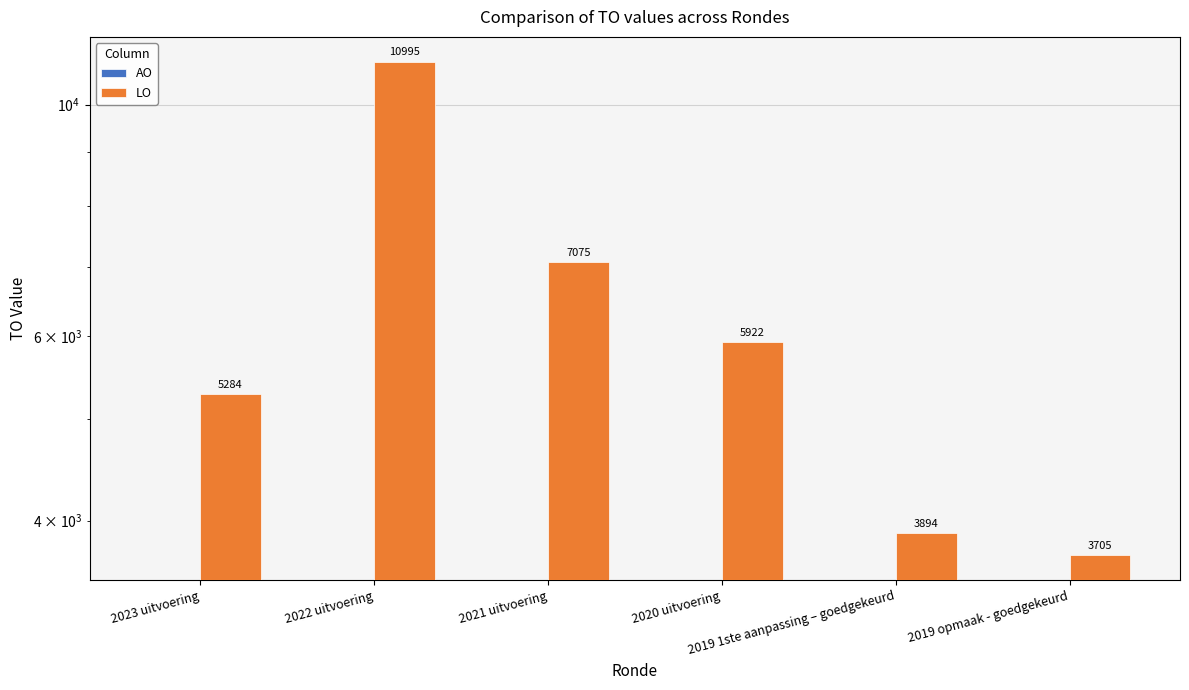

Rank the series at 2019 1ste aanpassing – goedgekeurd from highest to lowest value.

LO, AO